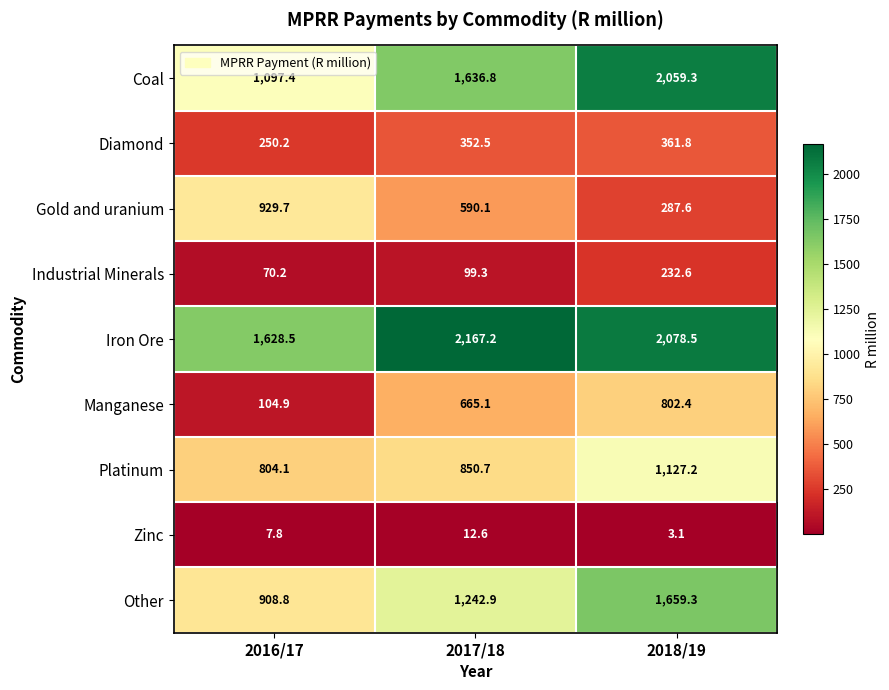

What is the difference between the maximum and minimum values in the Platinum series?

323.1